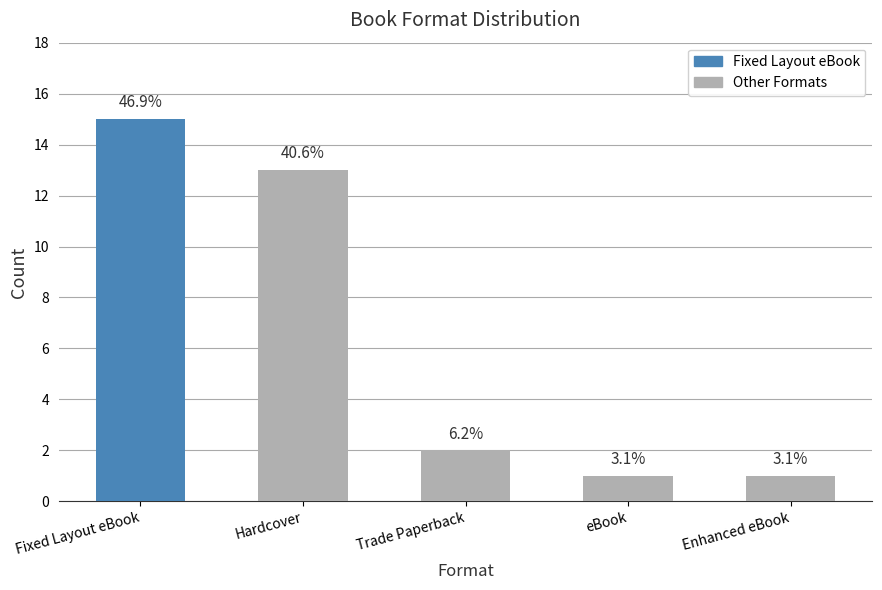

How many bars are there in total?

5